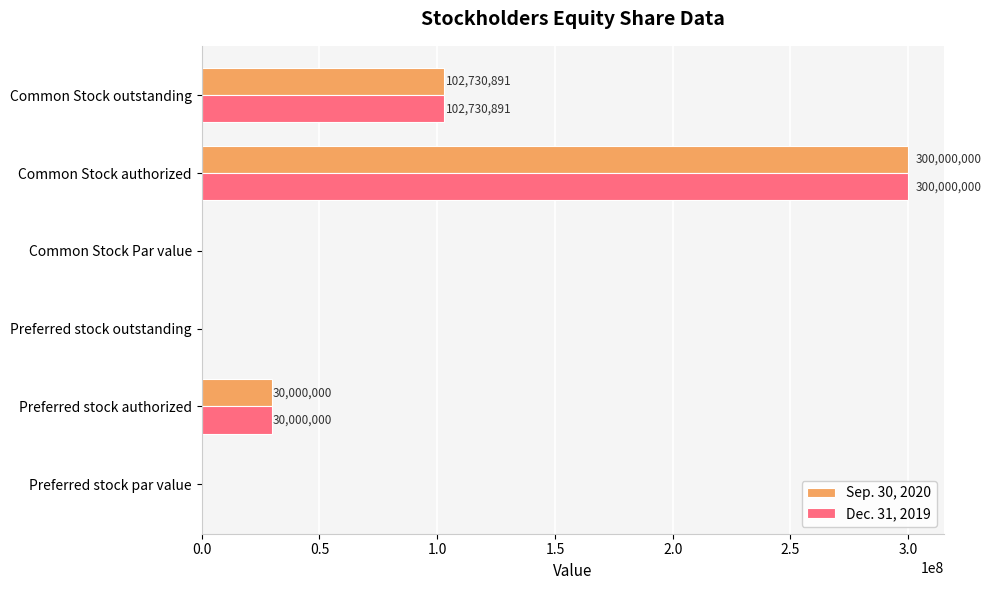

What is the sum of the Sep. 30, 2020 values at Common Stock outstanding and Preferred stock par value?

102730891